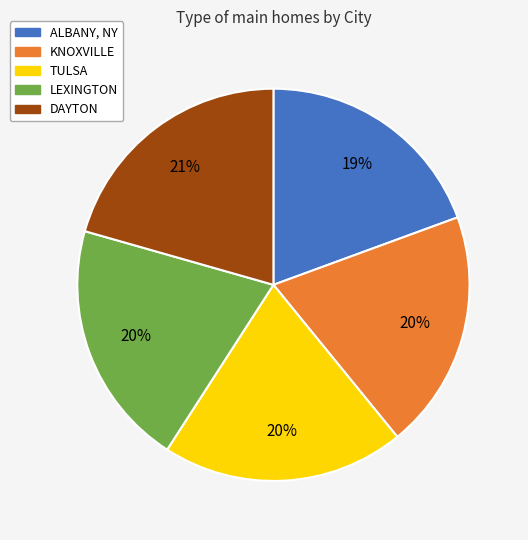

Which has a higher value, KNOXVILLE or DAYTON?

DAYTON